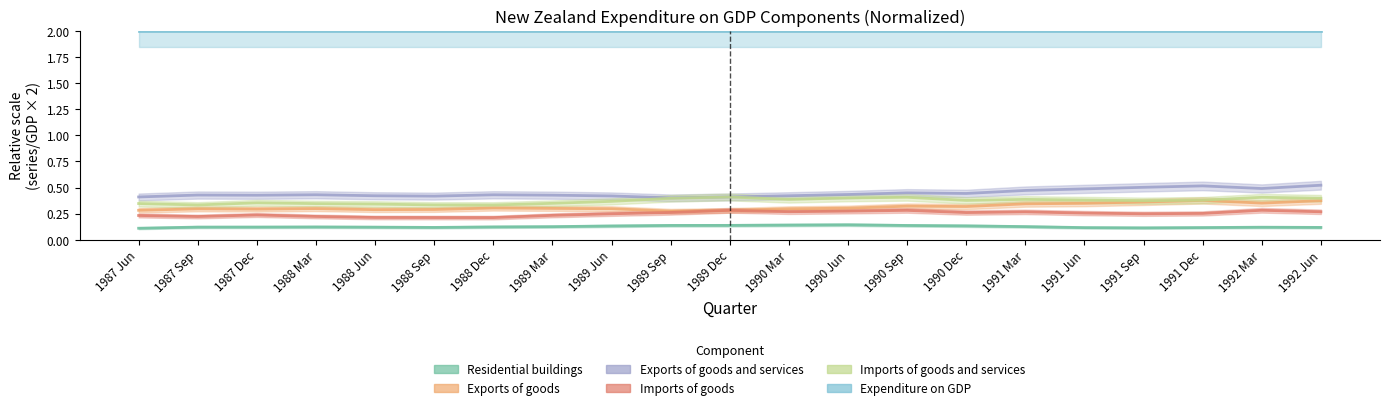

What is the label of the 11th point from the right?

1989 Dec